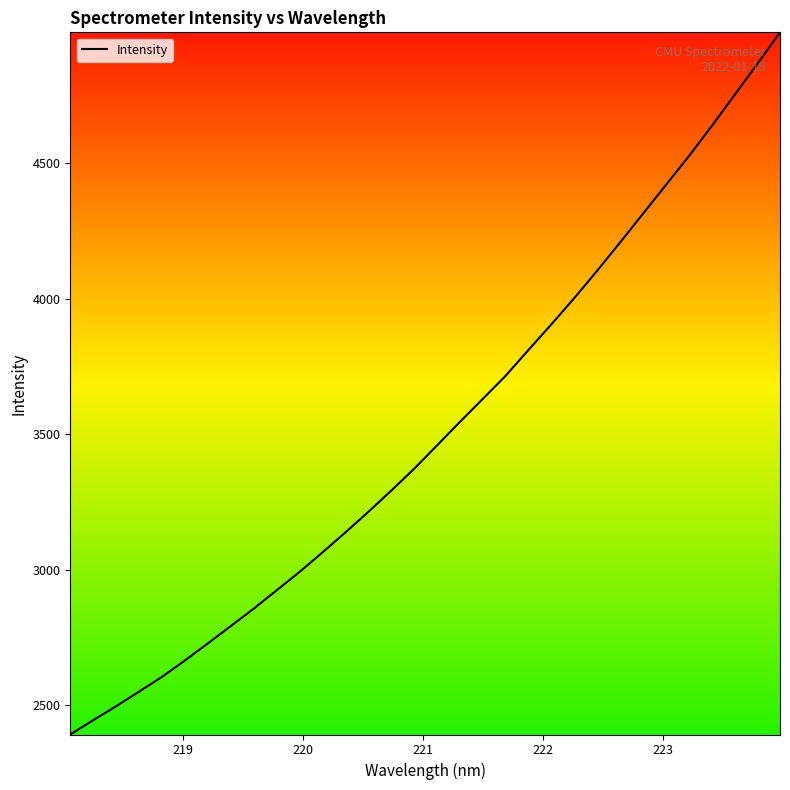

What is the difference between the maximum and minimum values?

2592.0